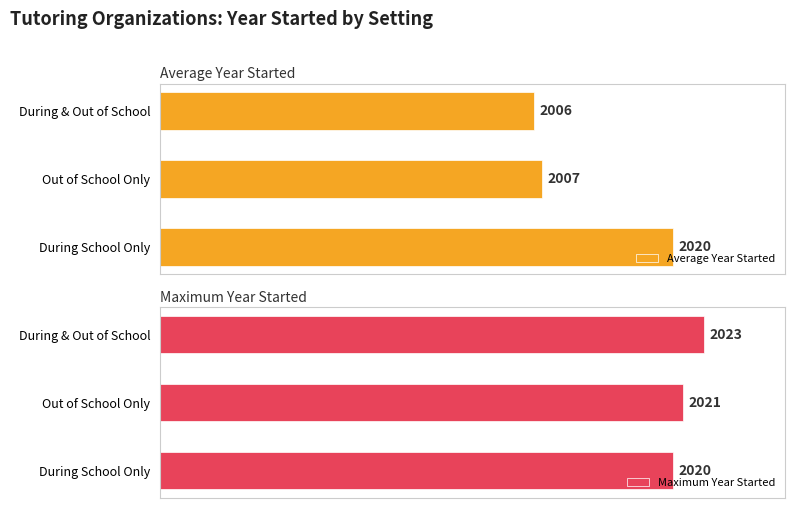

List the labels in order of Maximum Year Started value, smallest first.

During School Only, Out of School Only, During & Out of School